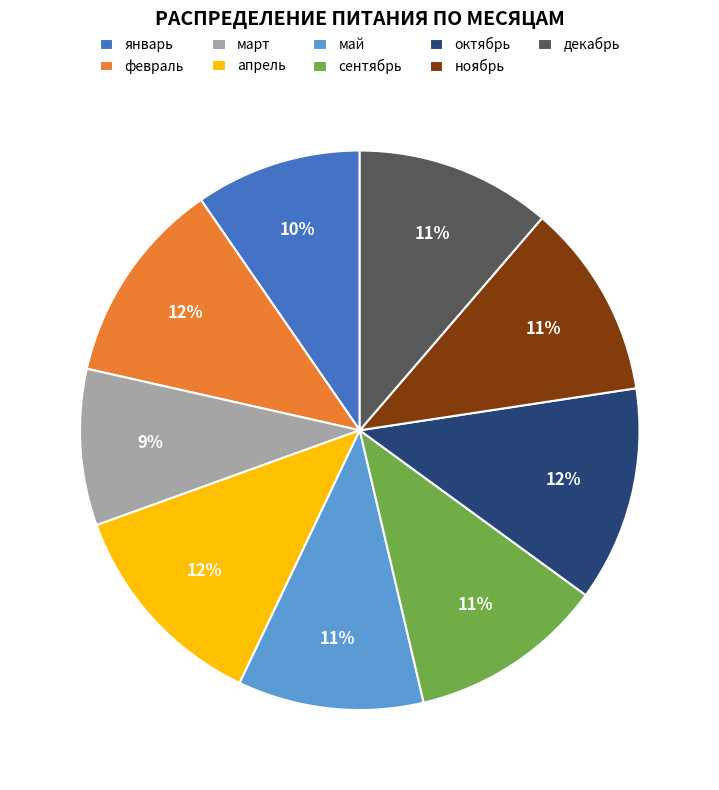

Do февраль and май together represent more than half of the pie?

No